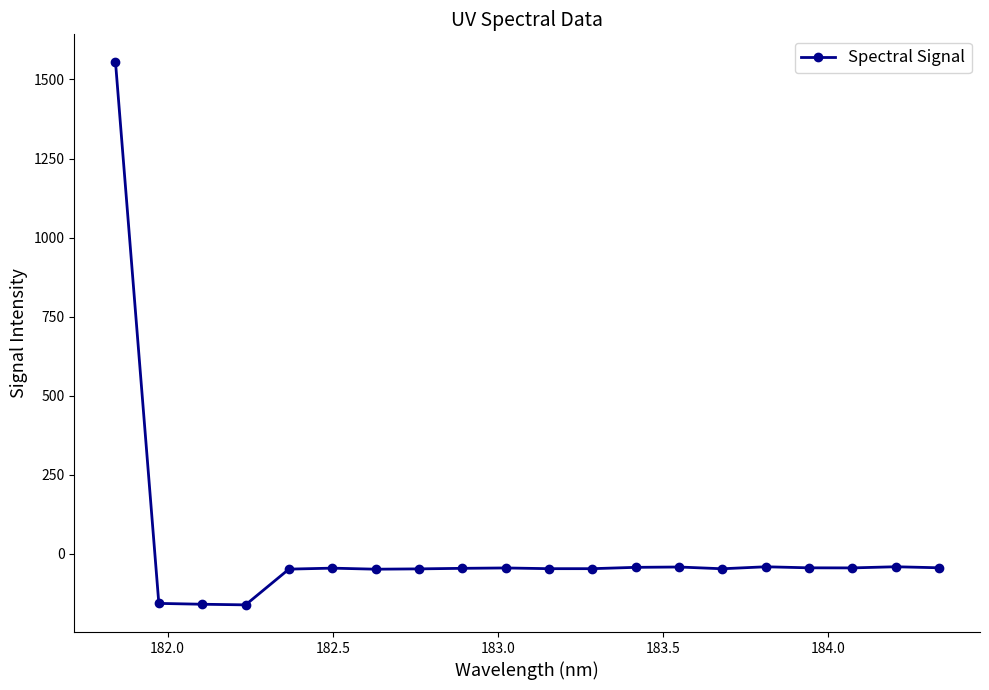

What is the value of the 17th point from the left?

-43.8